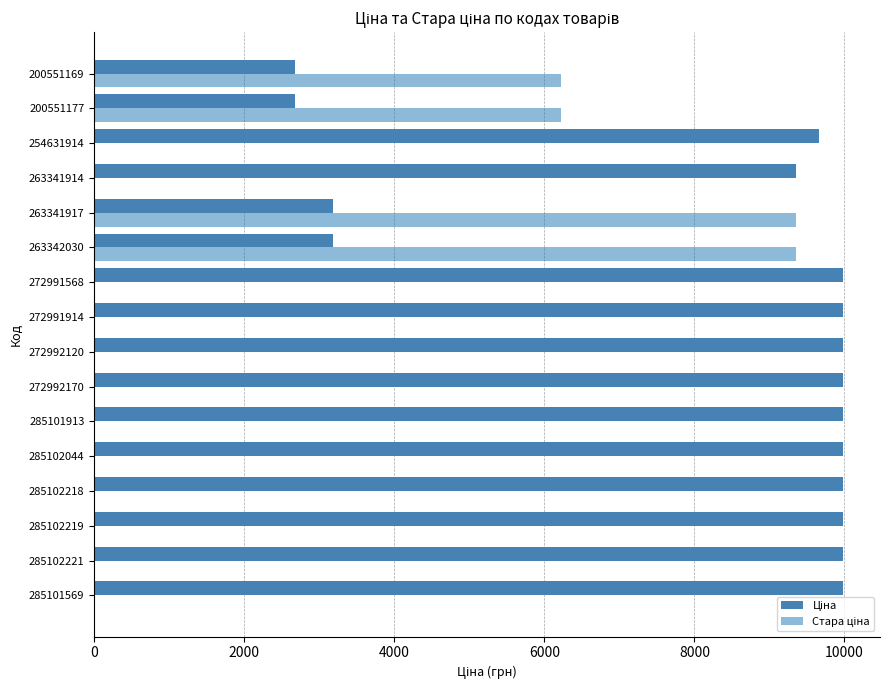

What is the total value across all series at 200551169?

8905.5